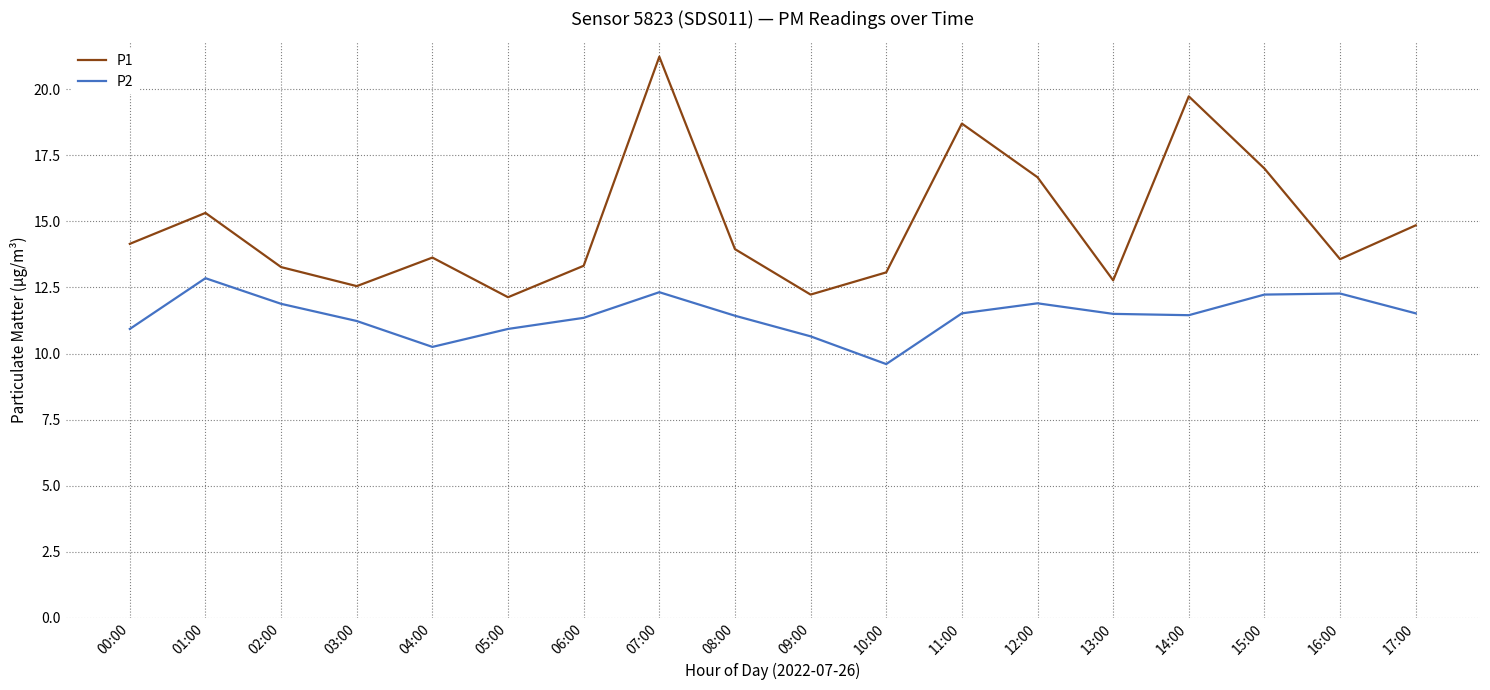

What are all the series names shown in the legend?

P1, P2